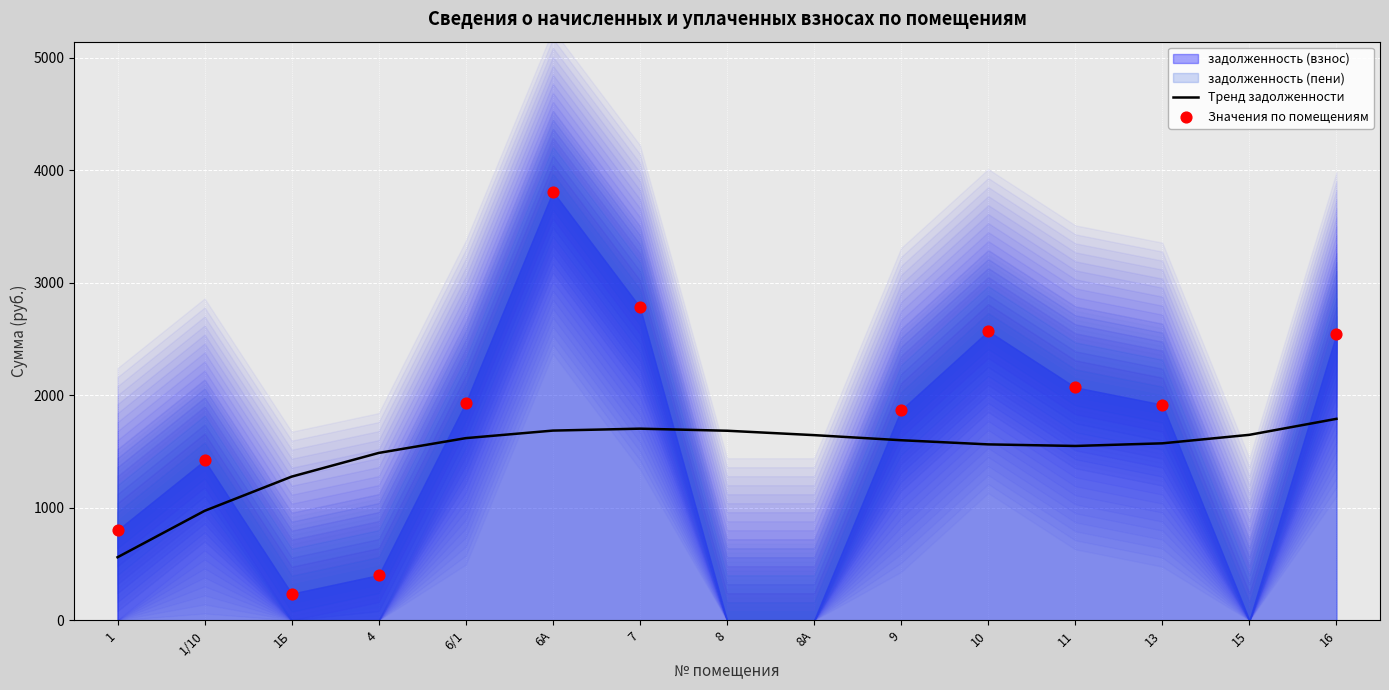

Is the value of задолженность (взнос) at 8А greater than the value of задолженность (пени) at 13?

No